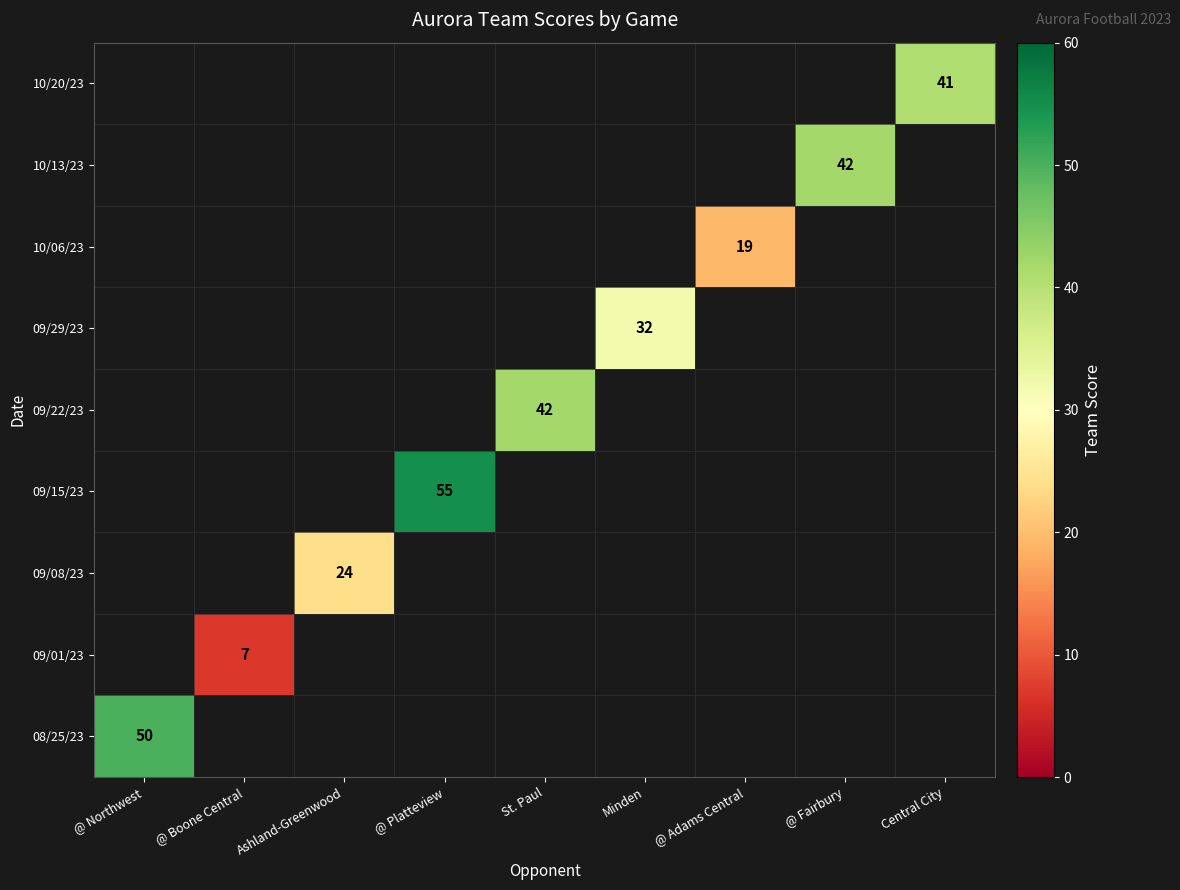

The value of 10/13/23 at @ Fairbury is 68. True or false?

False